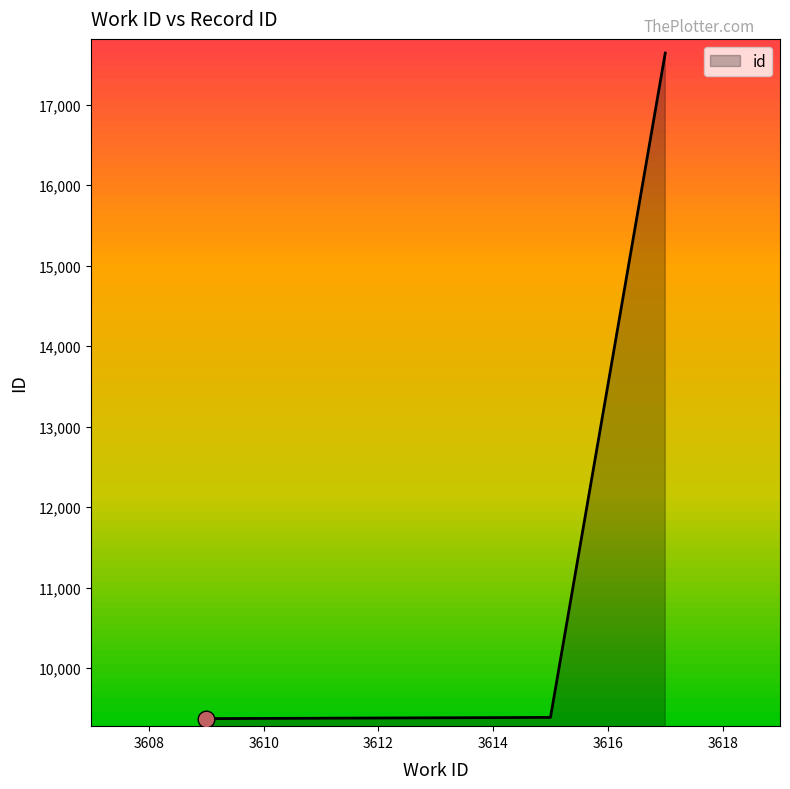

What is the minimum value shown in the chart?

9373